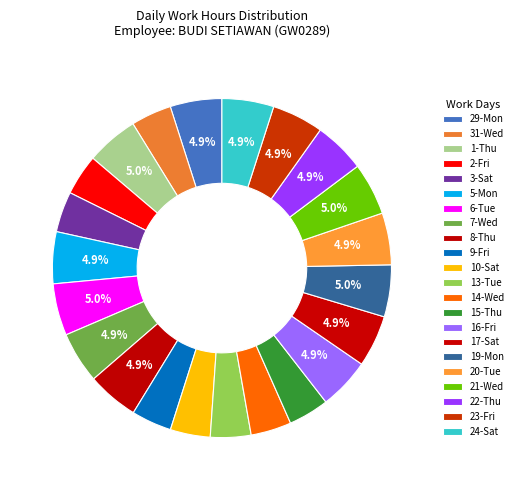

What is the largest slice in the pie chart?

21-Wed